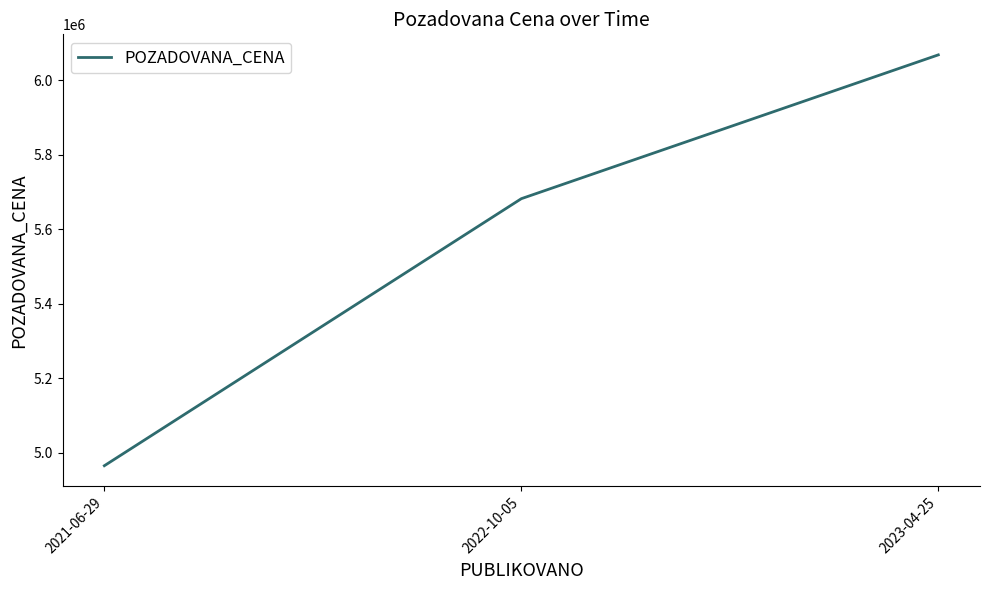

How many values are between 4964625 and 6068680?

3